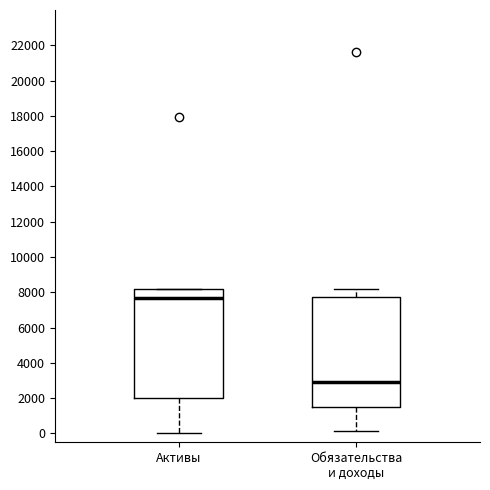

Reading left to right, read every box against the y-axis: the position of its median line, the range the box covers, and the ends of its whiskers. The values are not printed on the chart, so give them approximately, as read against the axis.

Активы: median 7800, box 2000 to 8200, whiskers 0 to 8200
Обязательства и доходы: median 3000, box 1400 to 7800, whiskers 200 to 8200